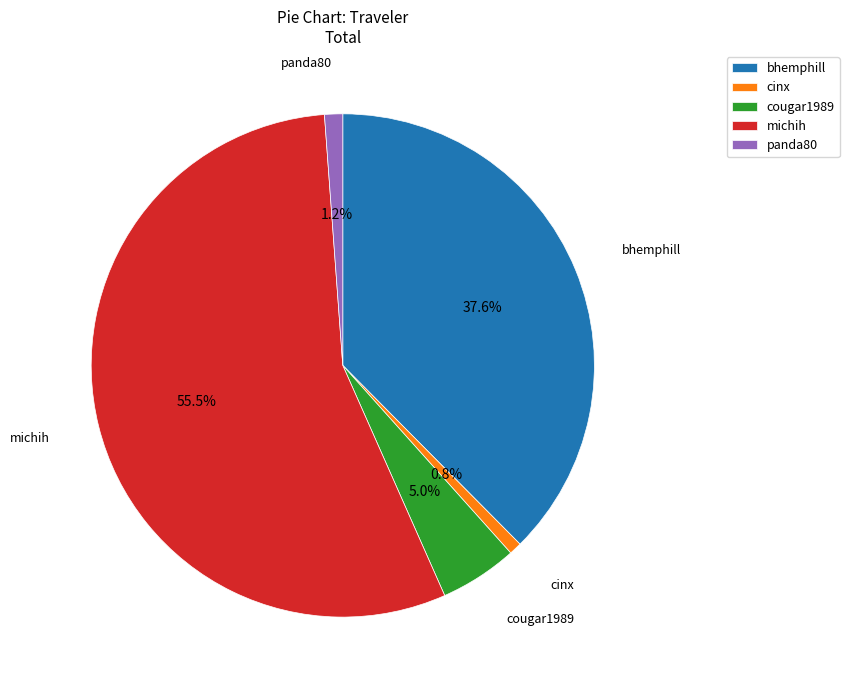

What is the largest slice in the pie chart?

michih